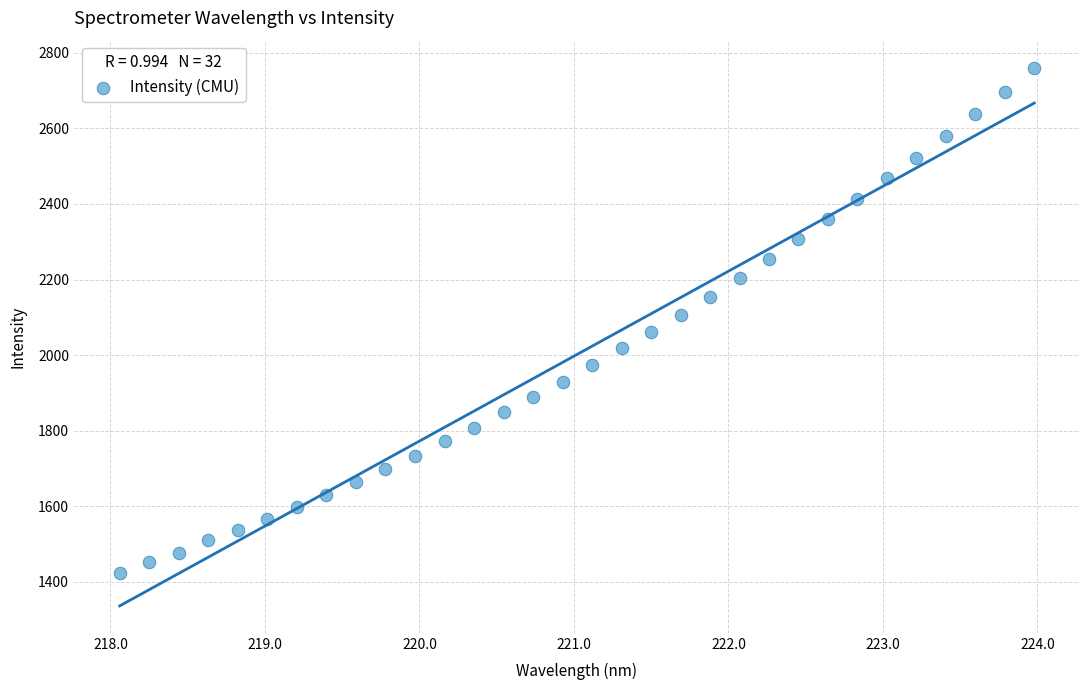

What is the range of X values (max minus min)?

5.9